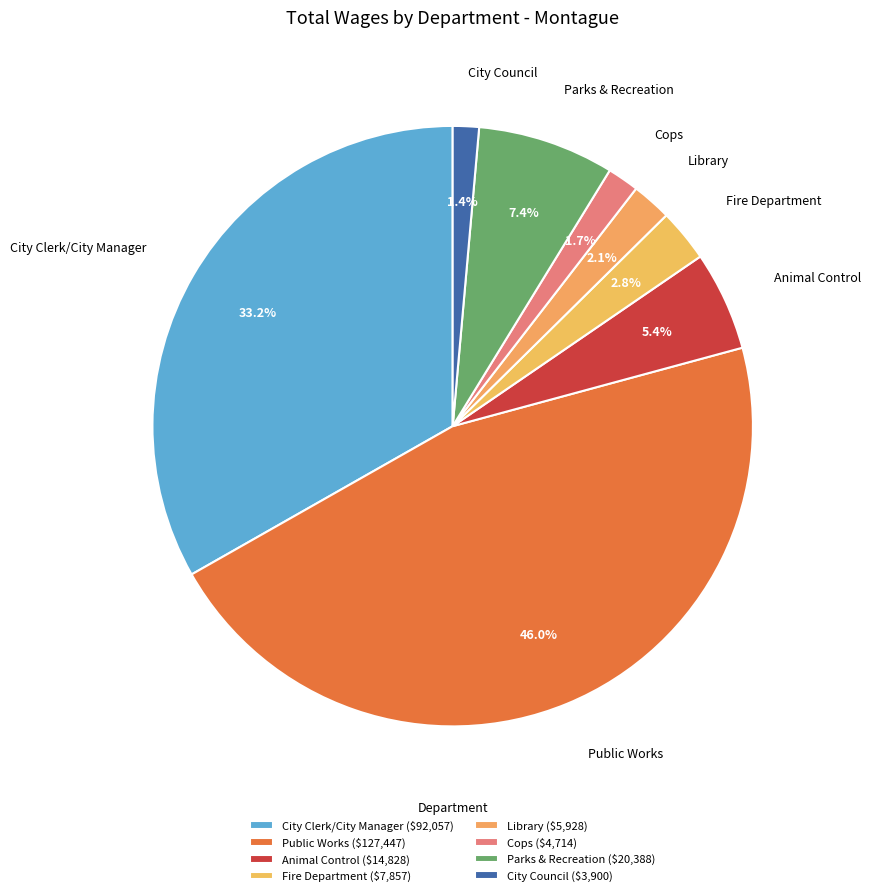

Does Fire Department account for over 50% of the chart?

No